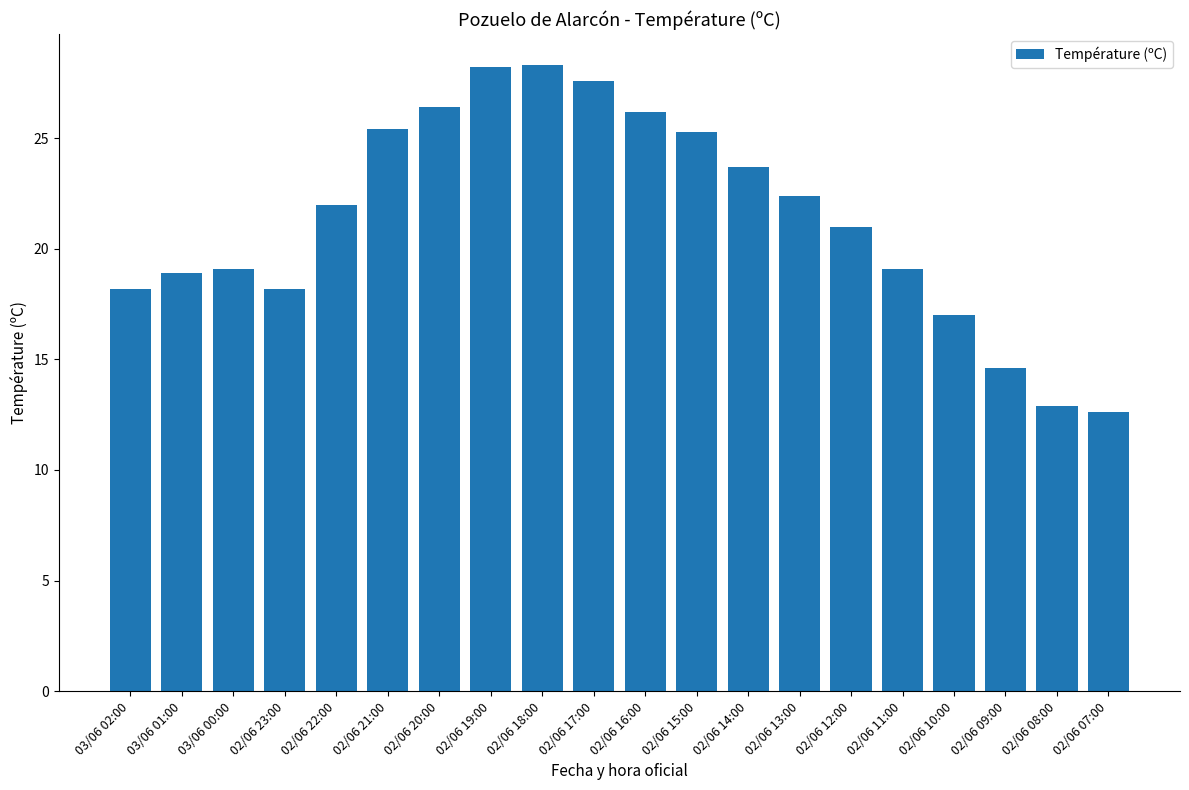

What position from the left is 02/06 13:00?

14